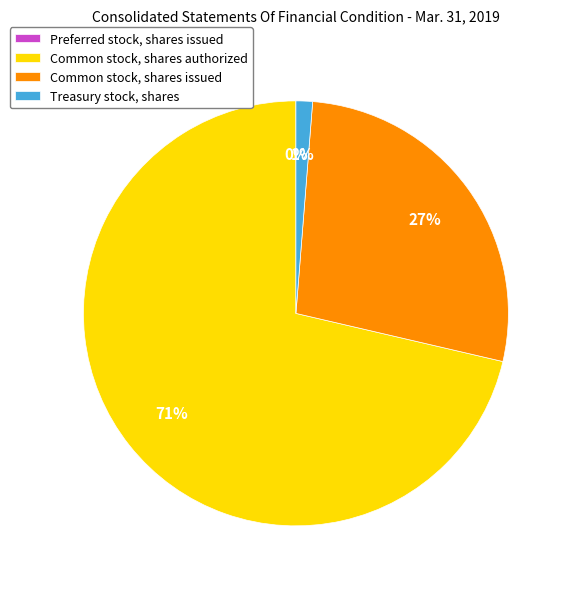

To the nearest percent, what is the average slice percentage?

25%